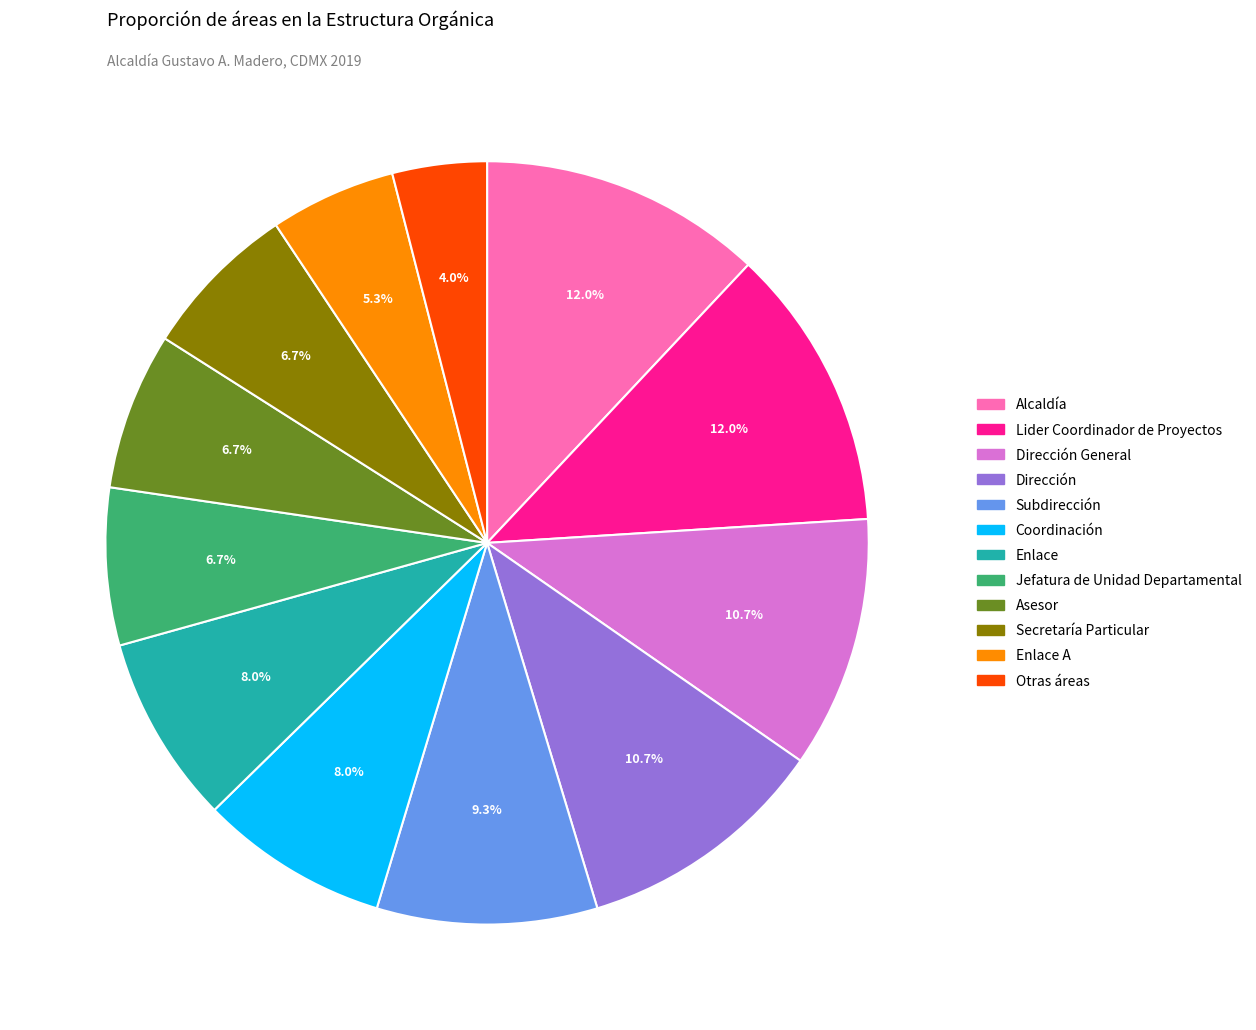

Does any single category account for the majority?

No